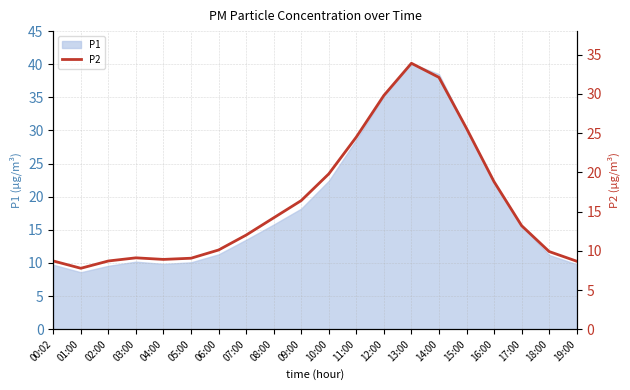

True or false: the data has more than 2 interior local peaks.

False